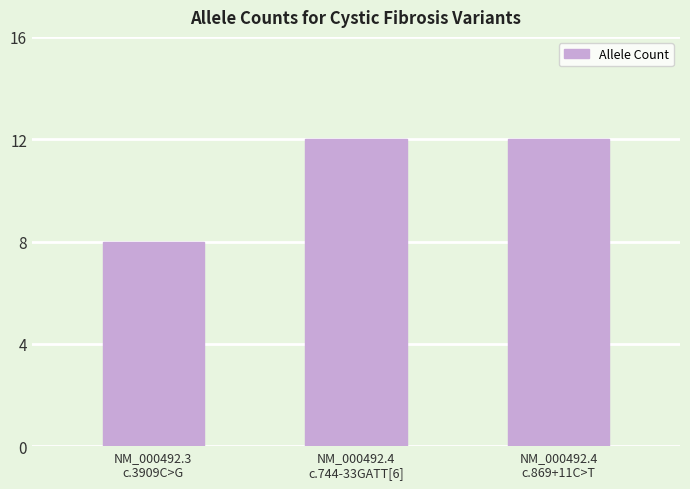

What is the minimum value shown in the chart?

8